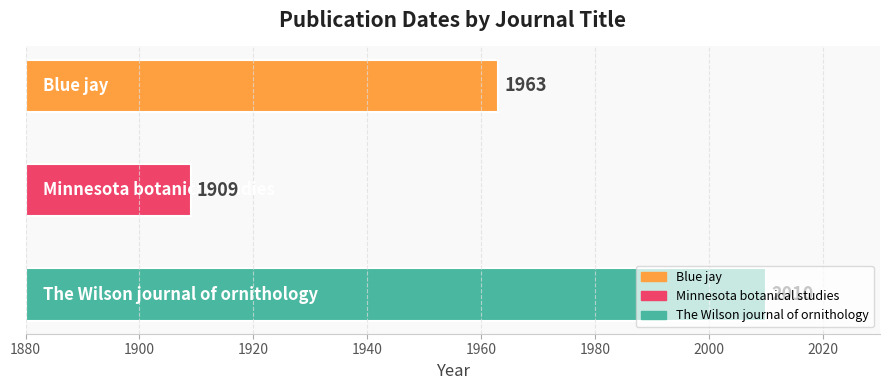

What position from the right is Minnesota botanical studies?

2